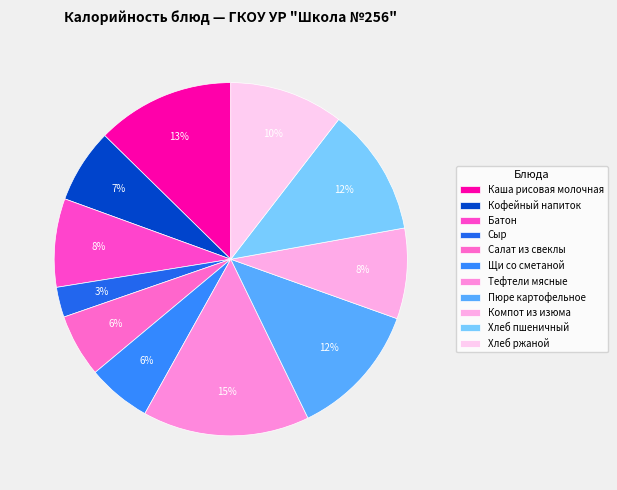

To the nearest percent, what portion does Сыр represent?

3%